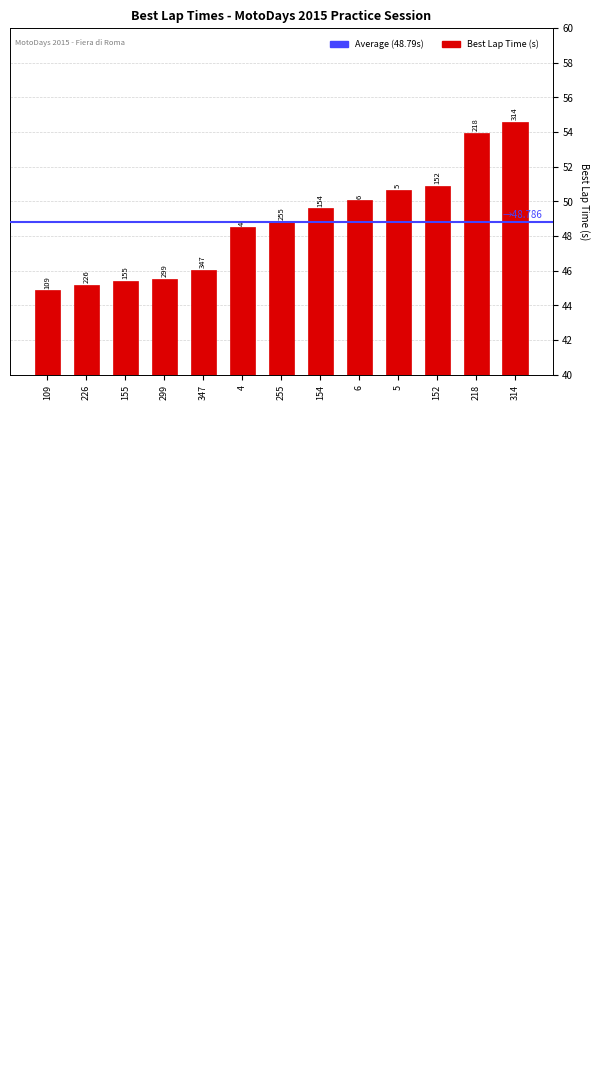

Does the chart contain any negative values?

No